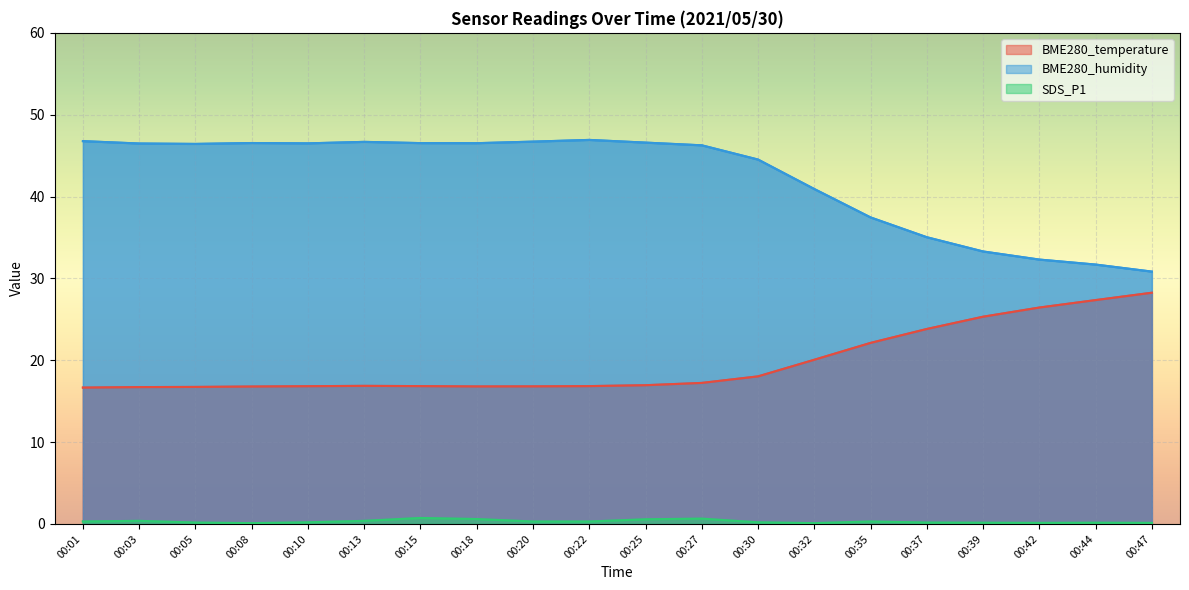

Reading left to right, extract all data points from this chart.

BME280_temperature: 00:01=16.7	00:03=16.7	00:05=16.7	00:08=16.8	00:10=16.8	00:13=16.9	00:15=16.8	00:18=16.8	00:20=16.8	00:22=16.8	00:25=16.9	00:27=17.2	00:30=18.0	00:32=20.1	00:35=22.1	00:37=23.8	00:39=25.3	00:42=26.4	00:44=27.4	00:47=28.2
BME280_humidity: 00:01=46.8	00:03=46.5	00:05=46.4	00:08=46.5	00:10=46.5	00:13=46.7	00:15=46.5	00:18=46.5	00:20=46.7	00:22=46.9	00:25=46.6	00:27=46.3	00:30=44.5	00:32=40.9	00:35=37.5	00:37=35.0	00:39=33.3	00:42=32.3	00:44=31.7	00:47=30.8
SDS_P1: 00:01=0.3	00:03=0.4	00:05=0.2	00:08=0.1	00:10=0.2	00:13=0.4	00:15=0.7	00:18=0.6	00:20=0.3	00:22=0.3	00:25=0.6	00:27=0.7	00:30=0.2	00:32=0.1	00:35=0.3	00:37=0.2	00:39=0.1	00:42=0.1	00:44=0.1	00:47=0.1